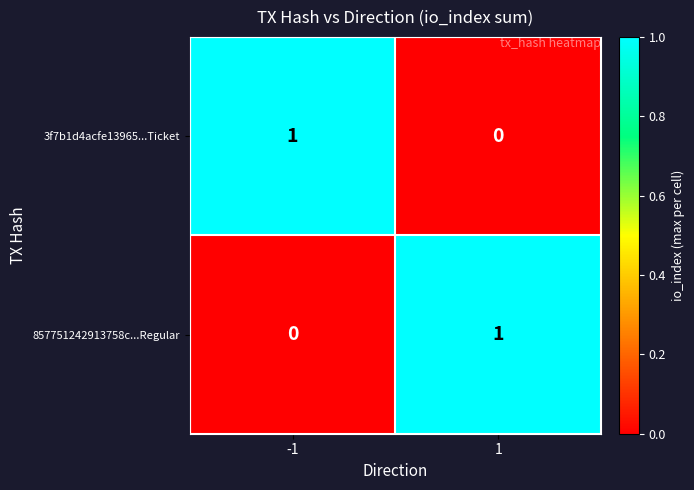

Is it true that 857751242913758c...Regular equals -1 at -1?

False